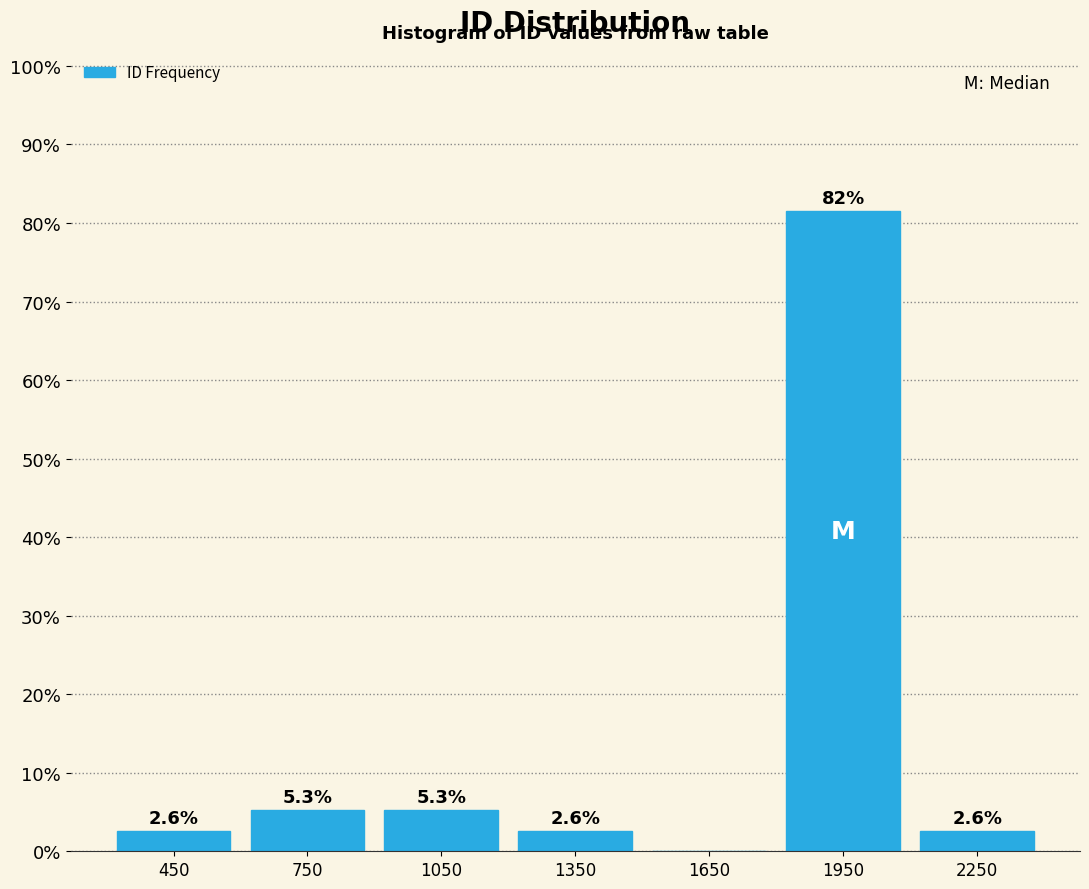

Over which range of the x-axis is the bar tallest?

1800 to 2100